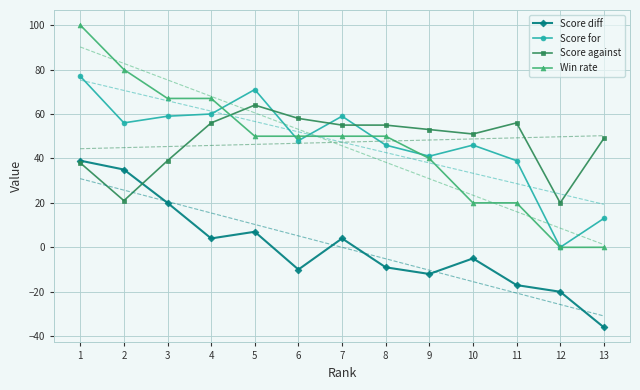

What is the value of the Score against point at the 11th from the left?

56